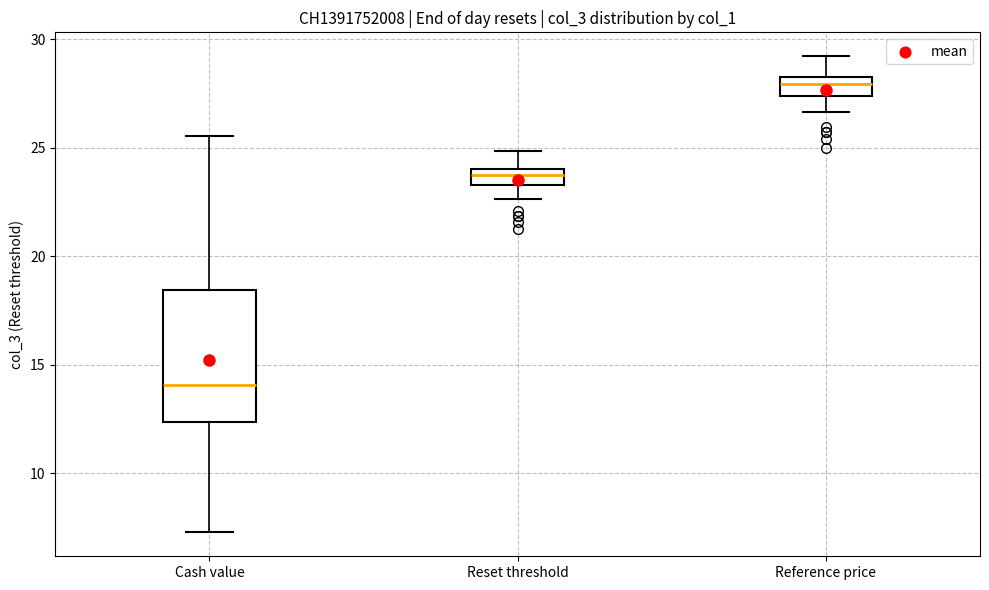

Which box has the lowest median line?

Cash value